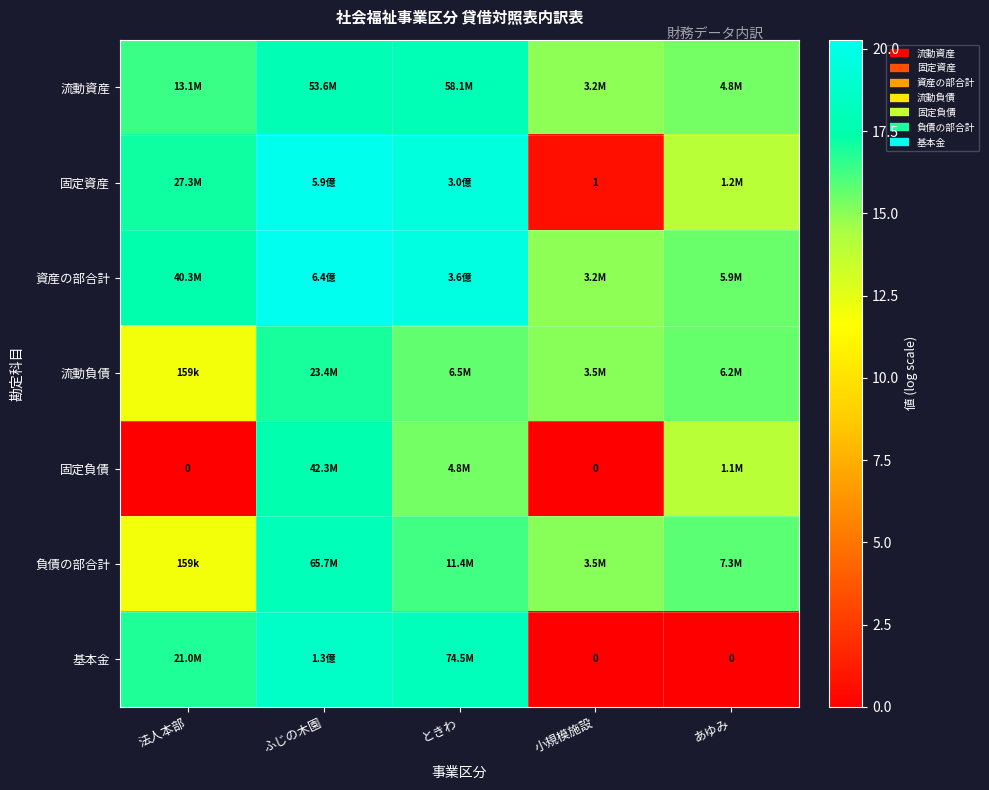

Is the value of 固定負債 at ふじの木園 greater than the value of 流動資産 at ふじの木園?

No